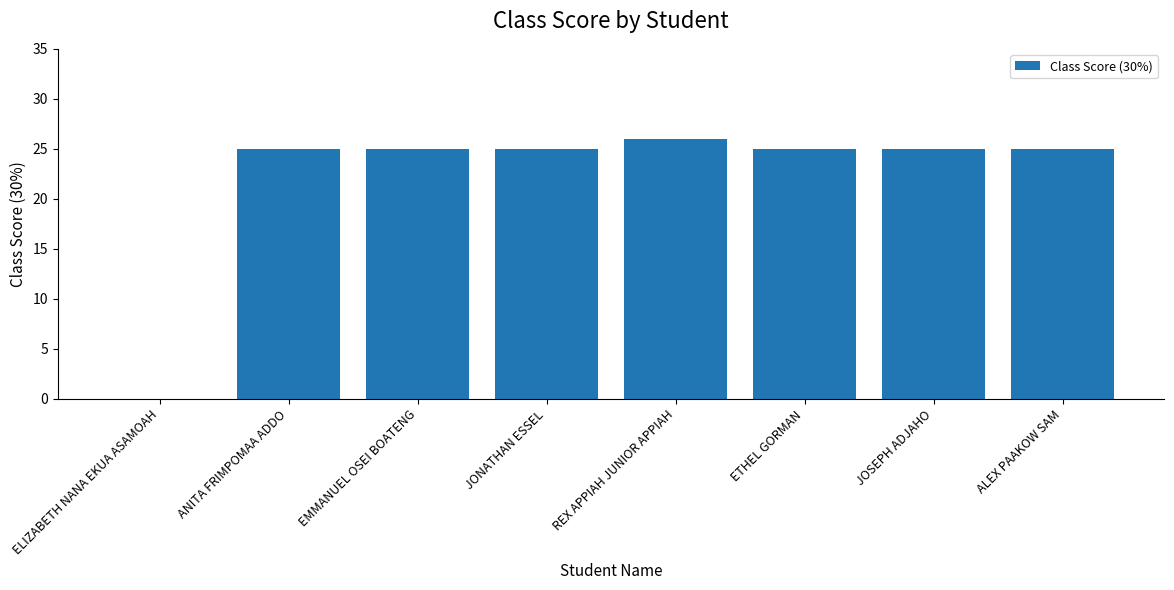

What is the change in value from REX APPIAH JUNIOR APPIAH to ALEX PAAKOW SAM?

-1